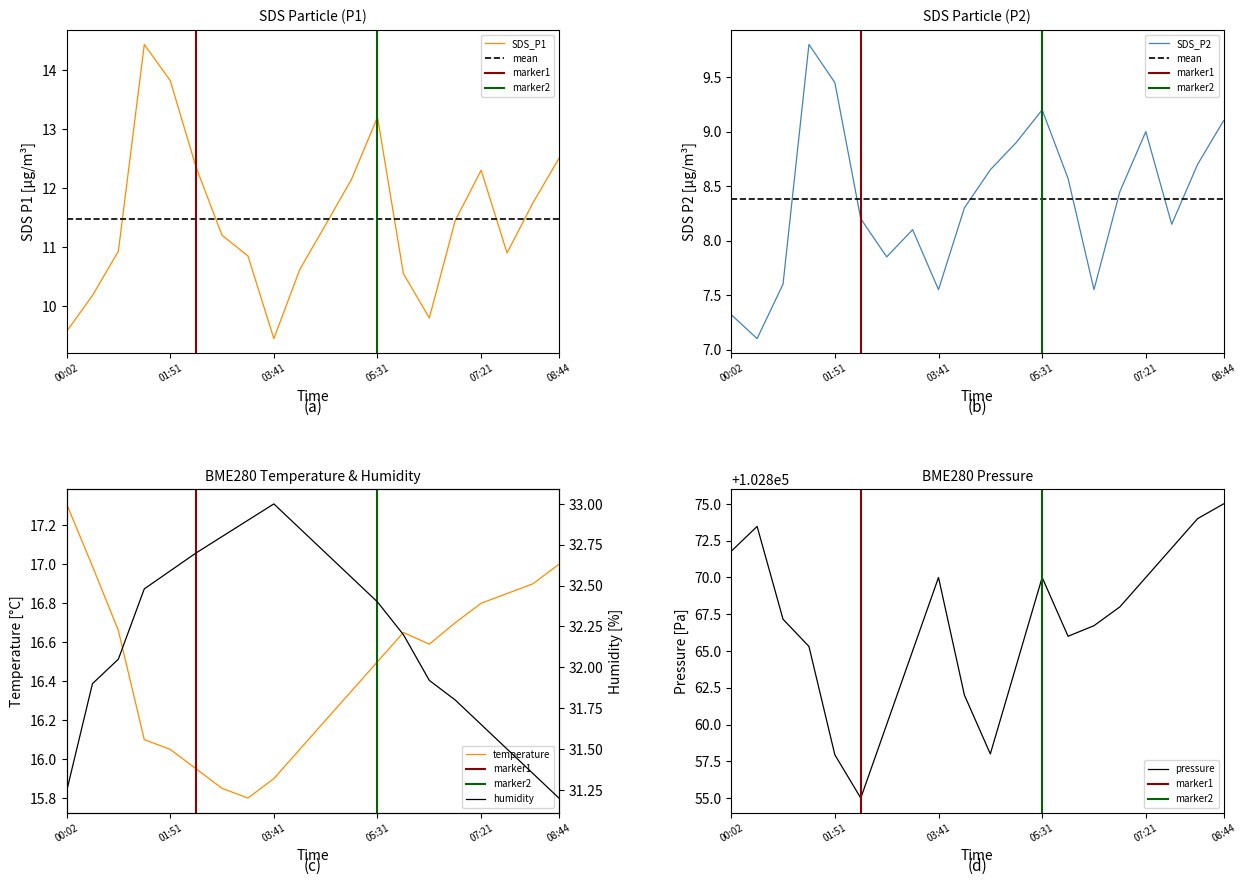

What is the difference between the highest and lowest values at 03:41?

102862.4